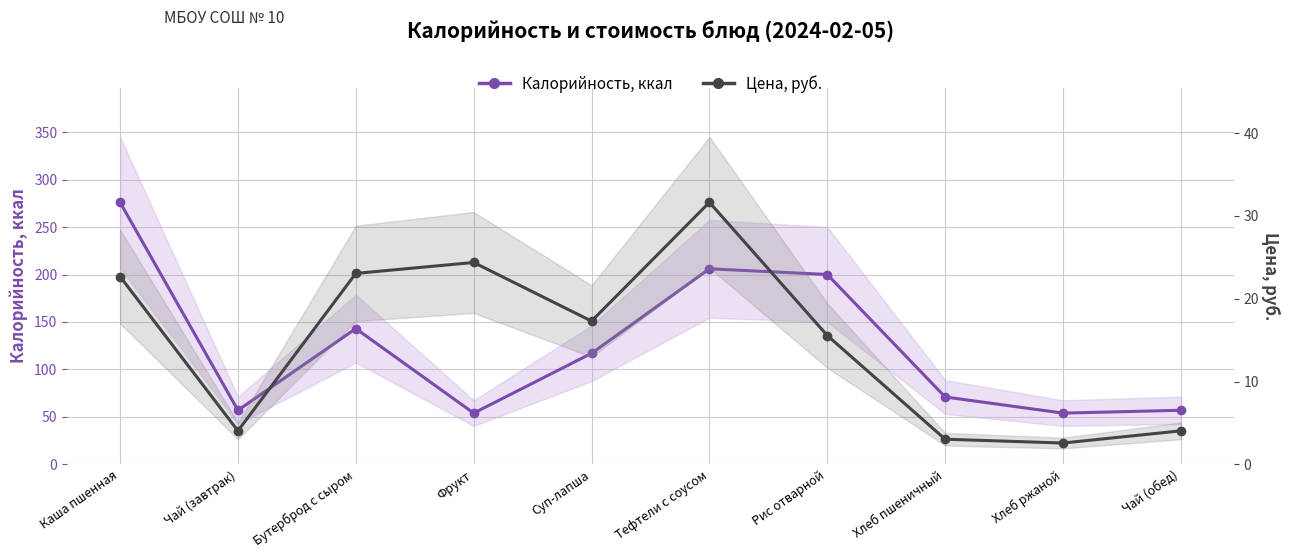

At which label does Цена, руб. reach its minimum?

Хлеб ржаной